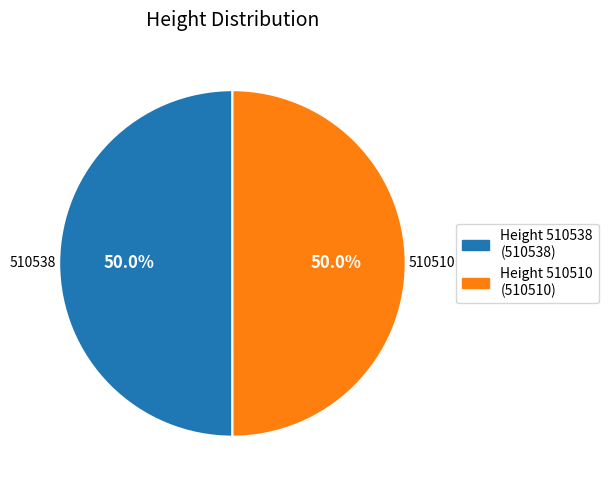

Which slice is the largest?

510538